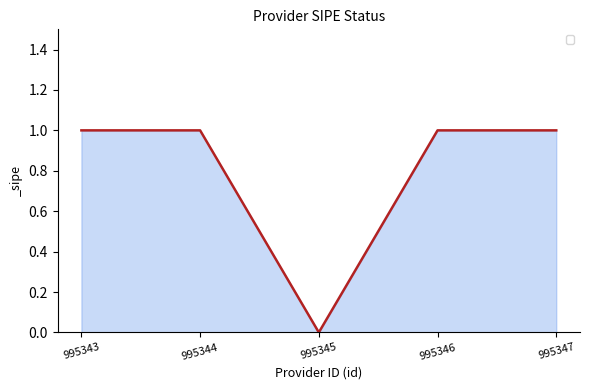

Does the chart display data point markers on the line(s)?

No